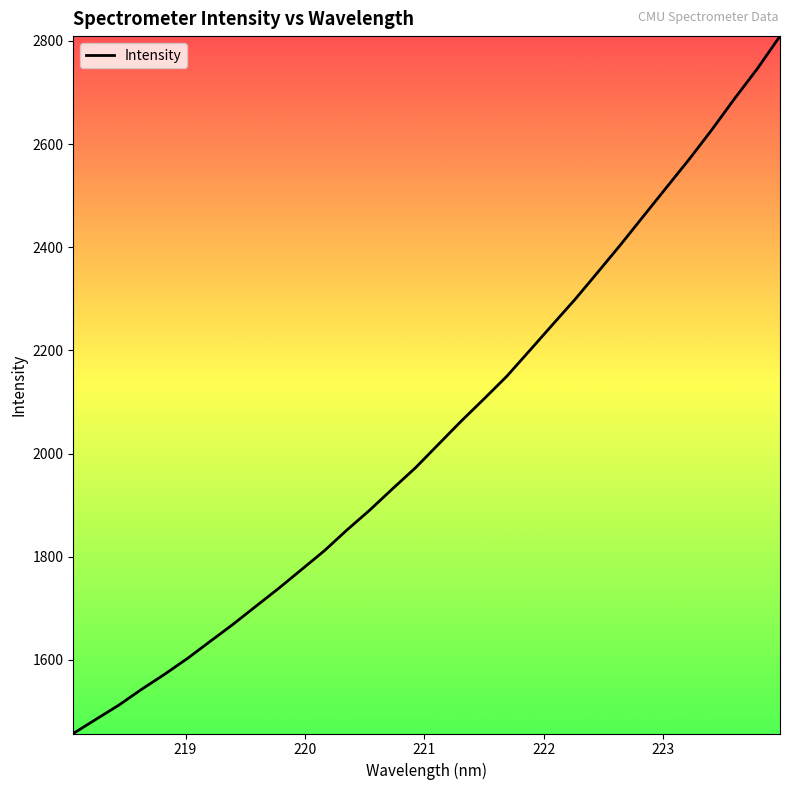

Count the number of values greater than 2017.

16